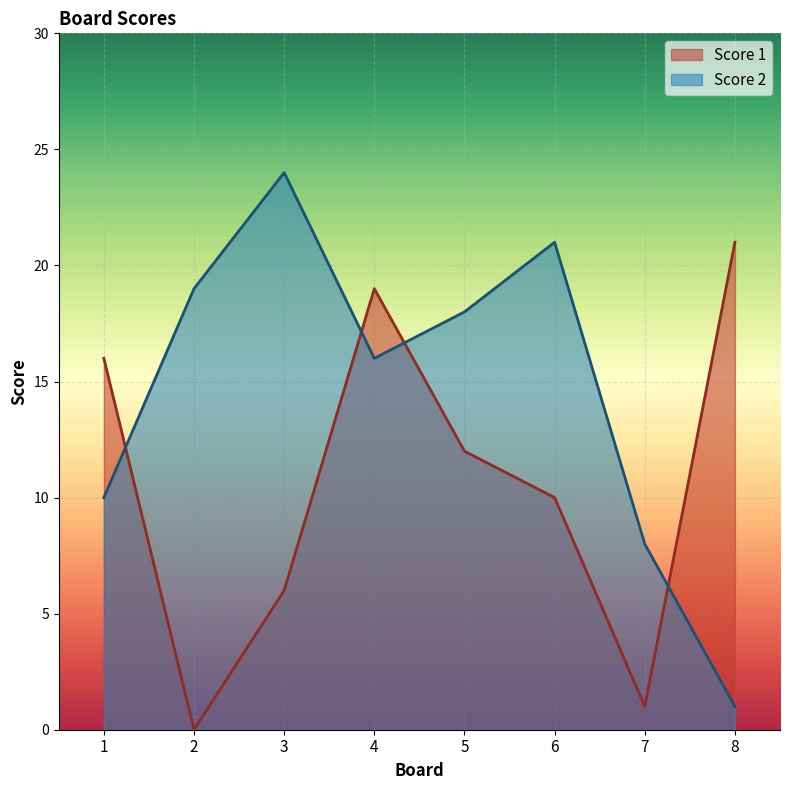

What is the value of the Score 2 point at the 7th from the left?

8